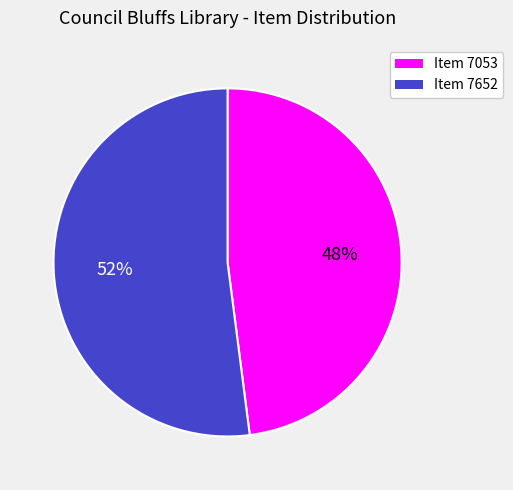

Do Item 7053 and Item 7652 together represent more than half of the pie?

Yes